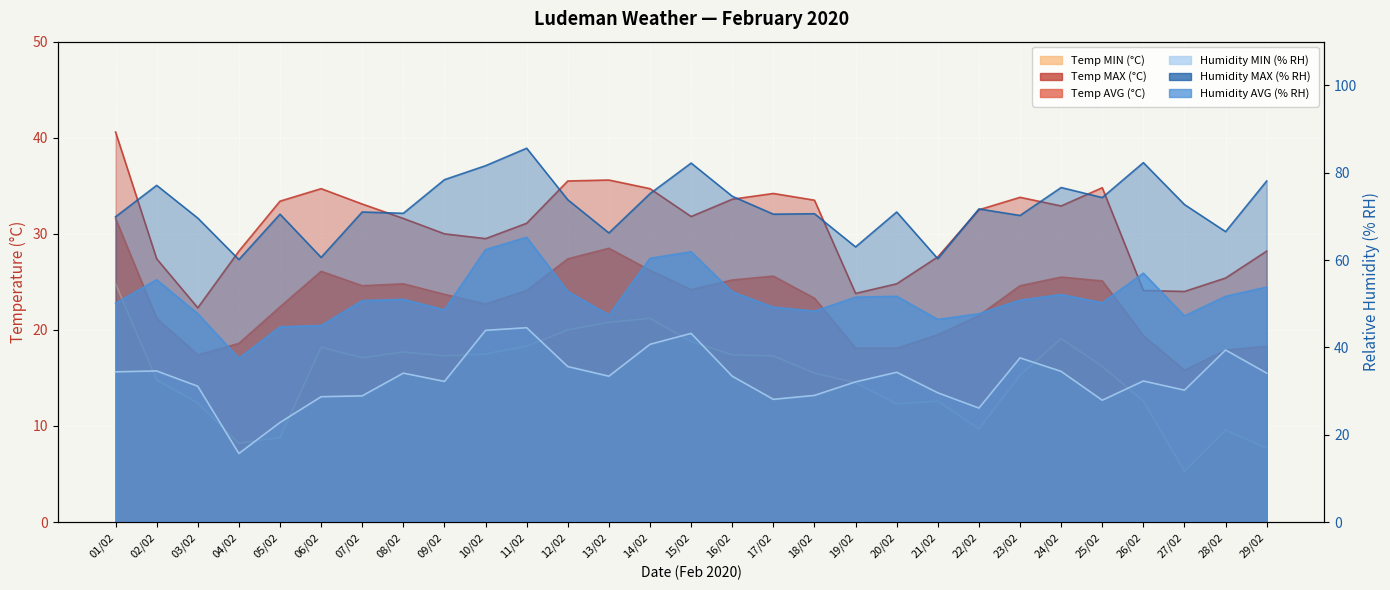

True or false: Temp MAX (°C) has a value of 48.7 at 14/02.

False